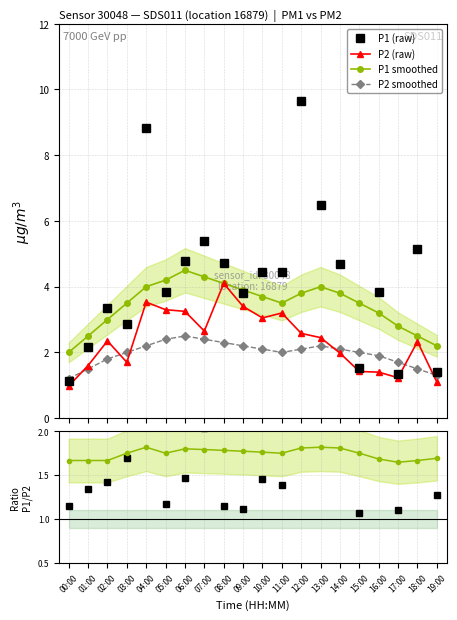

What is the minimum value shown in the chart?

1.0